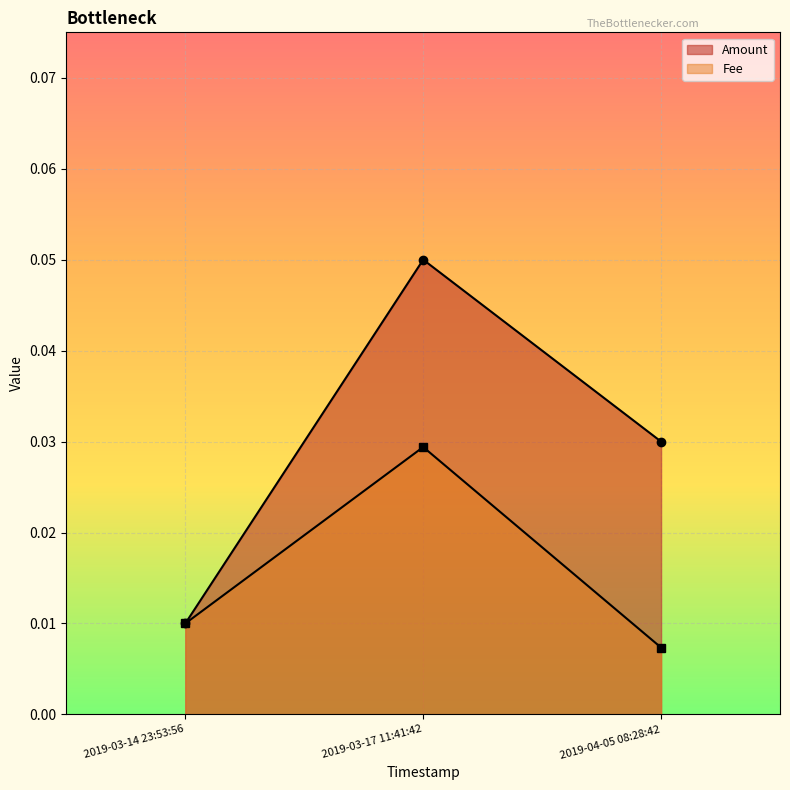

Reading right to left, what are all the values shown in this chart?

Amount: 0.0	0.1	0.0
Fee: 0.0	0.0	0.0